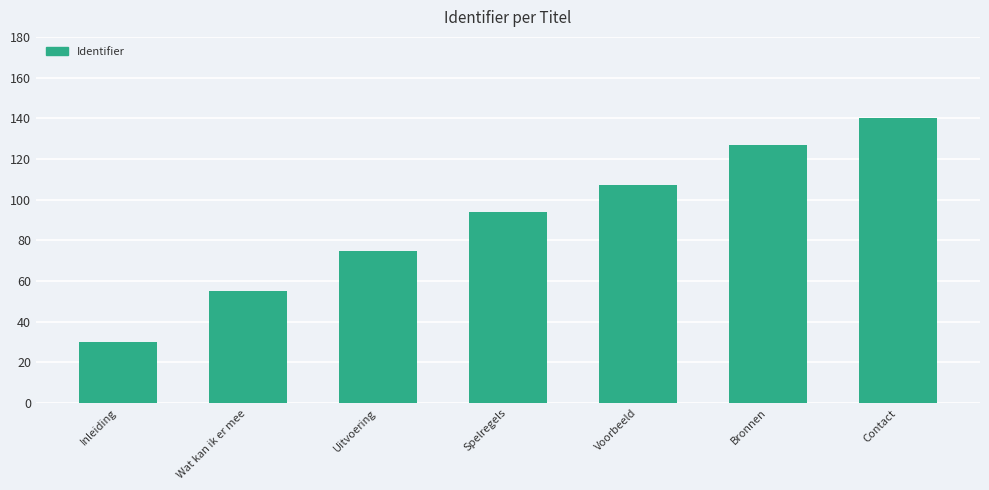

Reading left to right, what are all the values shown in this chart?

30	55	75	94	107	127	140